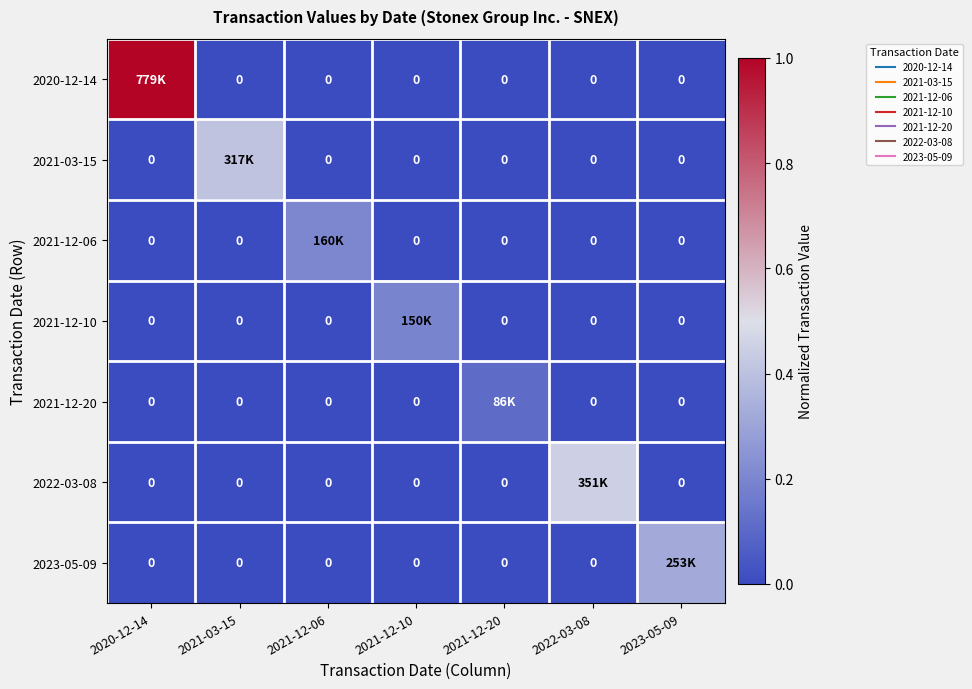

Count the number of data series in this chart.

7